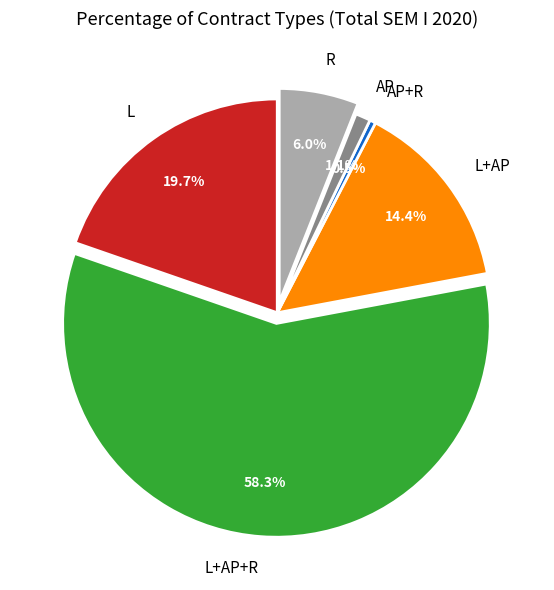

How many segments does this pie chart have?

6